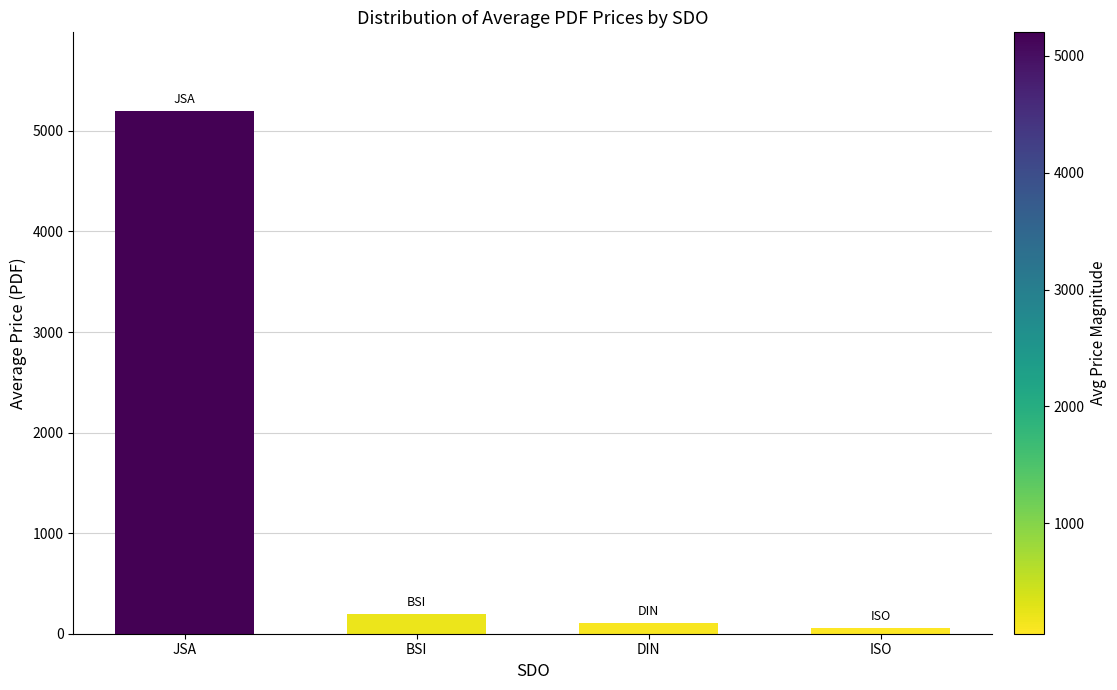

Which has a higher value, DIN or JSA?

JSA